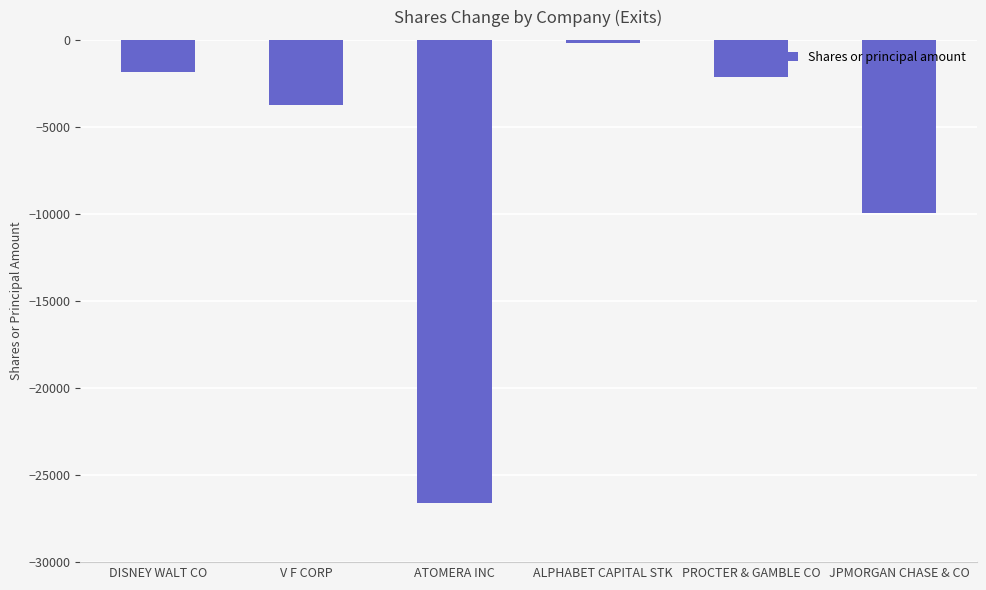

What is the difference between the maximum and second lowest values?

9785